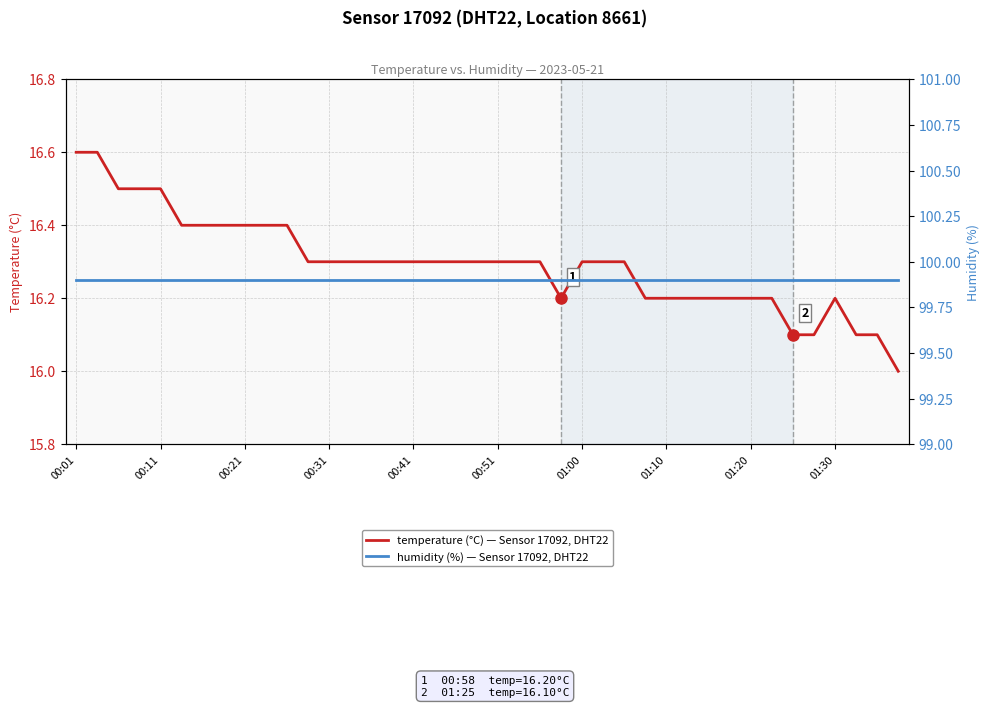

How many data points does each series have?

40